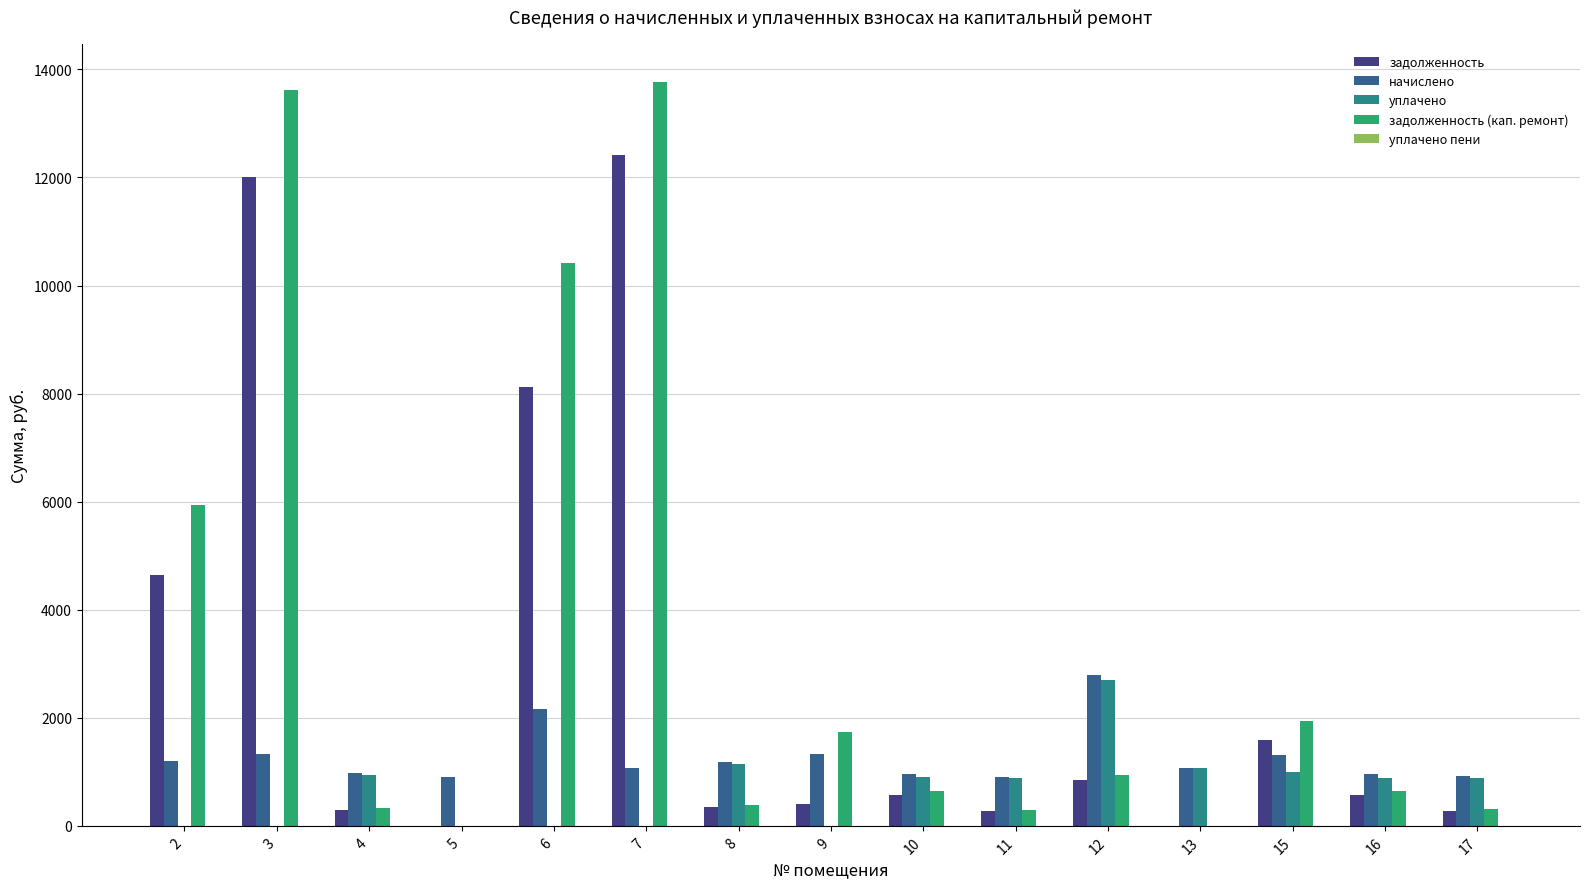

What is the greatest value displayed?

13774.6